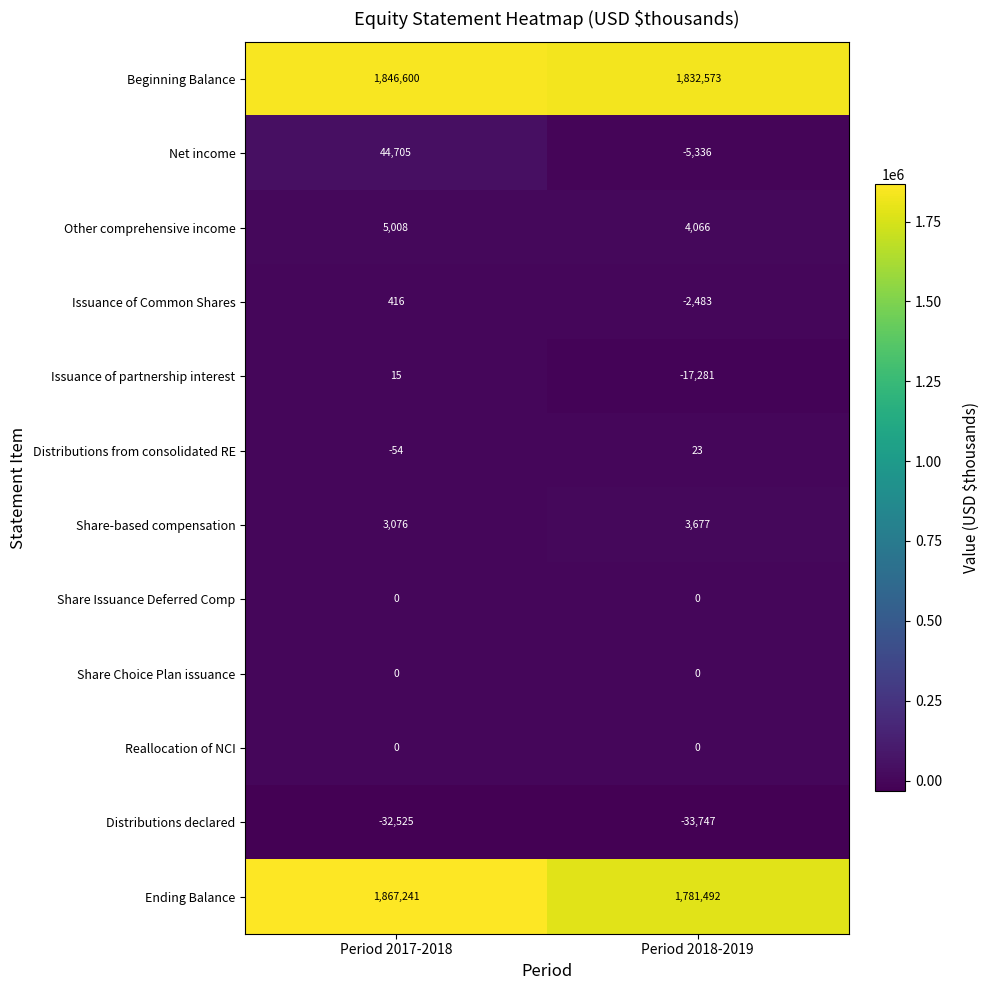

What is the difference between the maximum and minimum values in the Issuance of partnership interest series?

17296